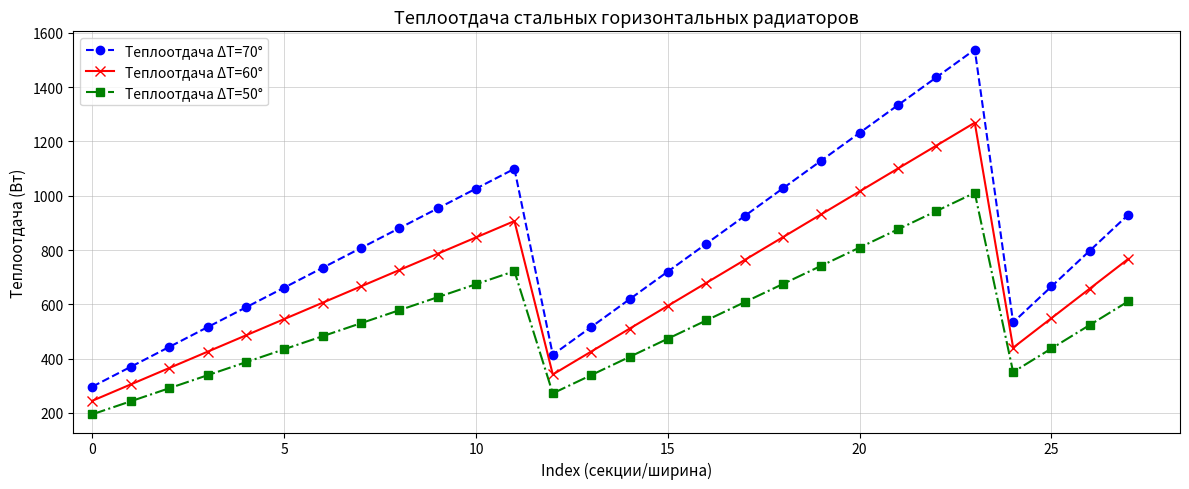

What is the value of the Теплоотдача ΔT=60° point at the 27th from the left?

658.1